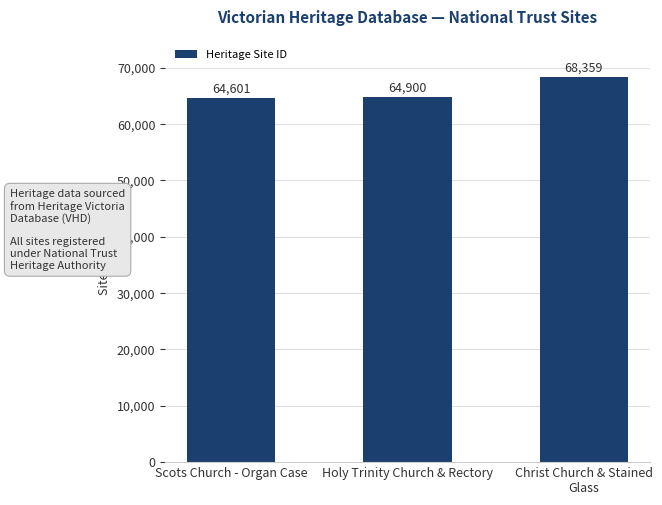

What is the change in value from Holy Trinity Church & Rectory to Christ Church & Stained Glass?

+3459